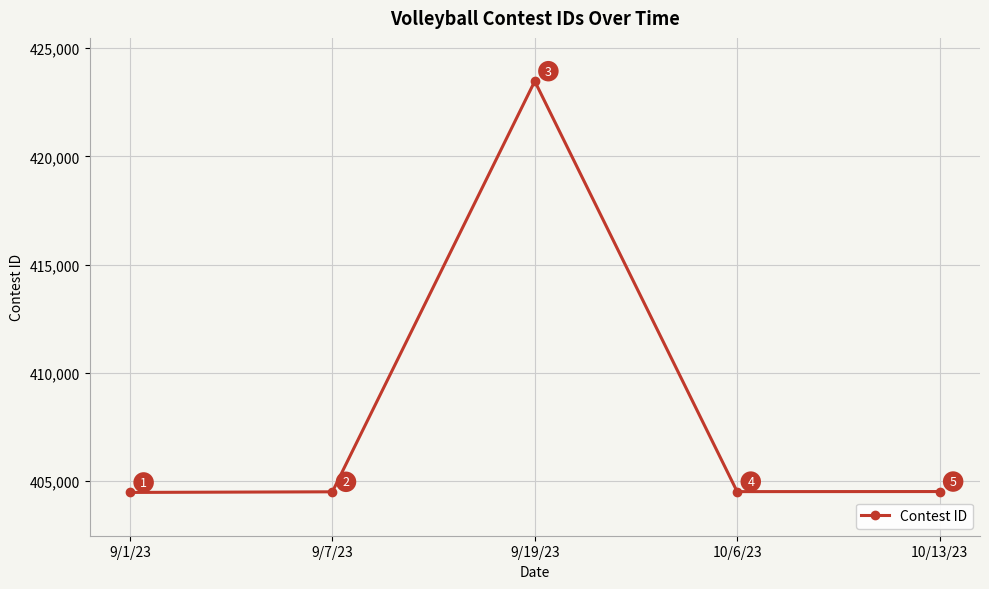

What is the label of the 2nd point from the right?

10/6/23